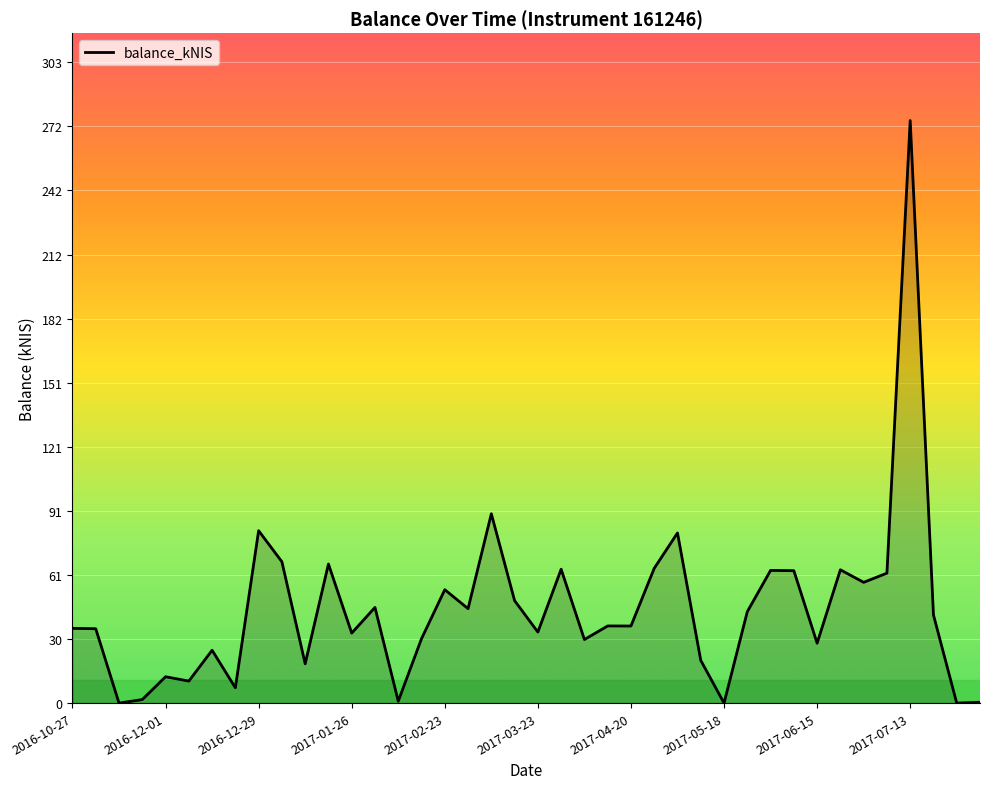

What is the greatest value displayed?

275.1